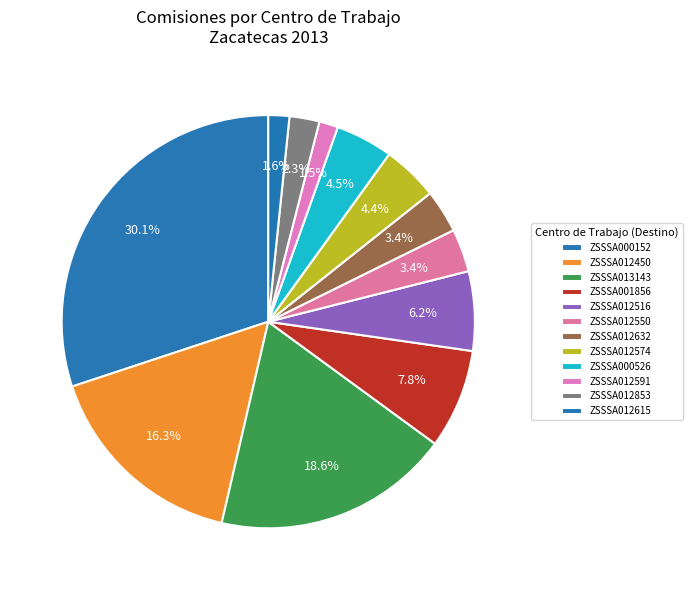

How many slices are in this pie chart?

12